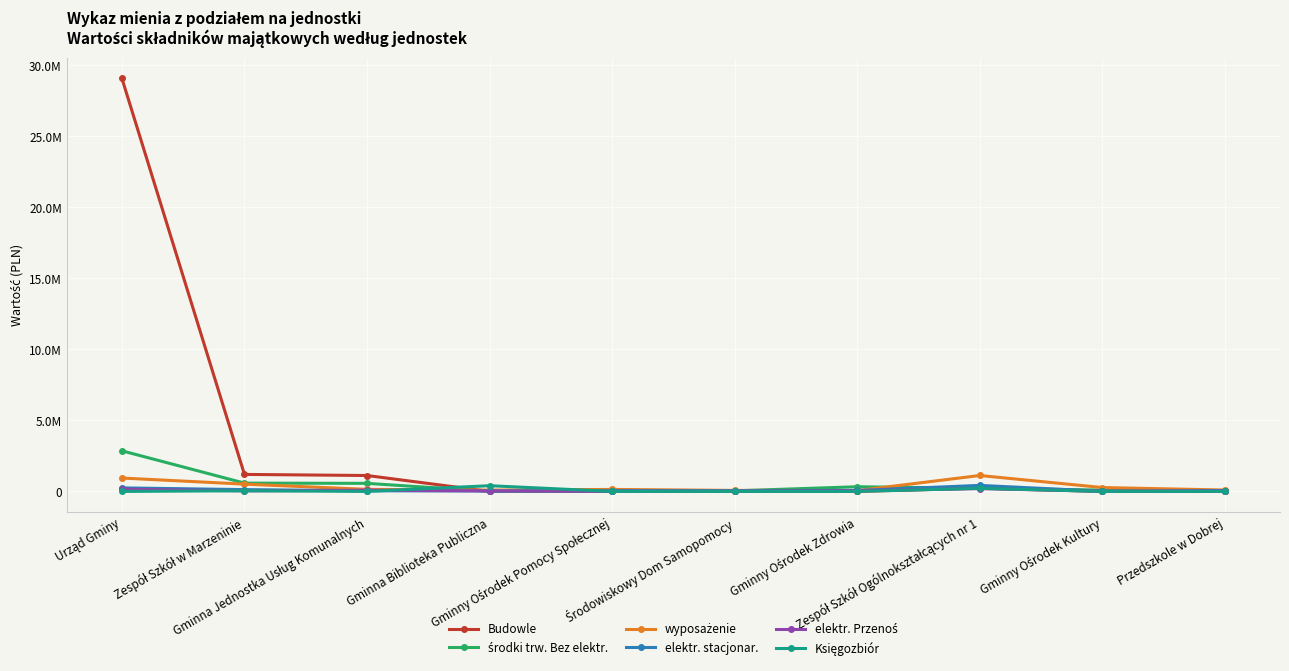

Where does the wyposażenie series first go above 145292?

Urząd Gminy